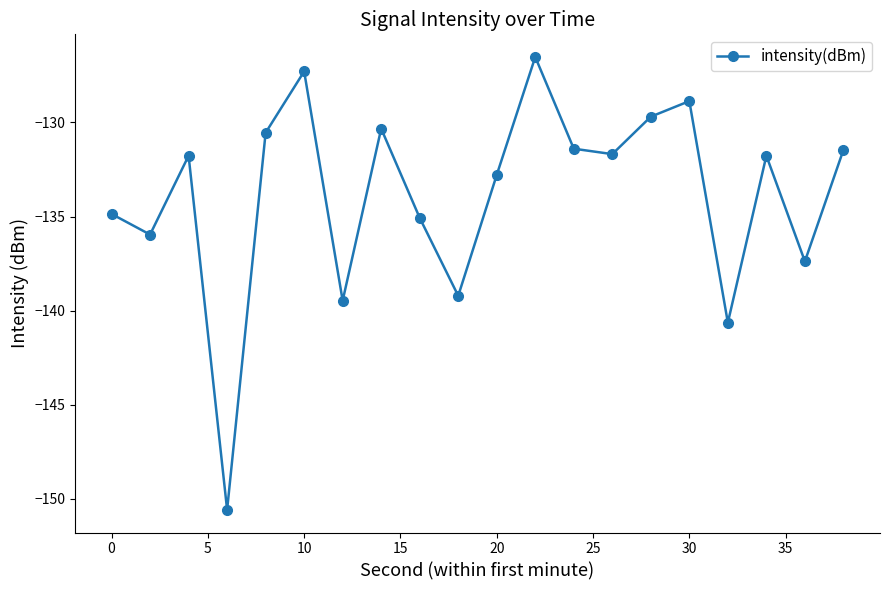

What is the value of the 2nd point from the left?

-136.0